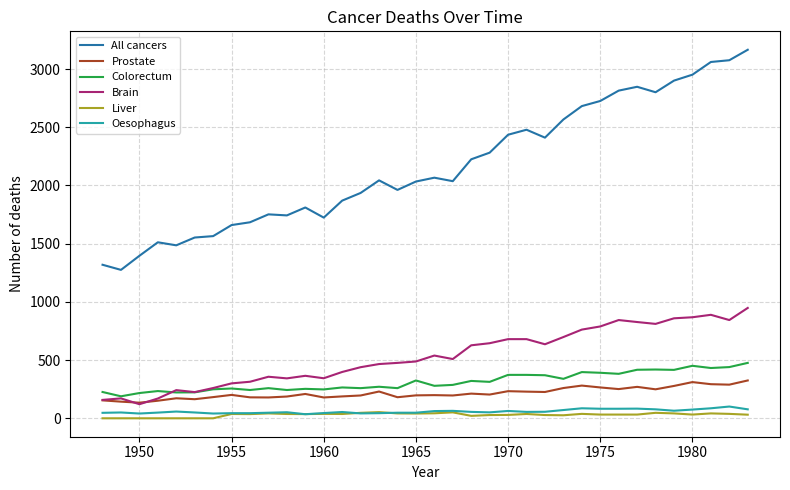

What is the lowest value of the Prostate series?

134